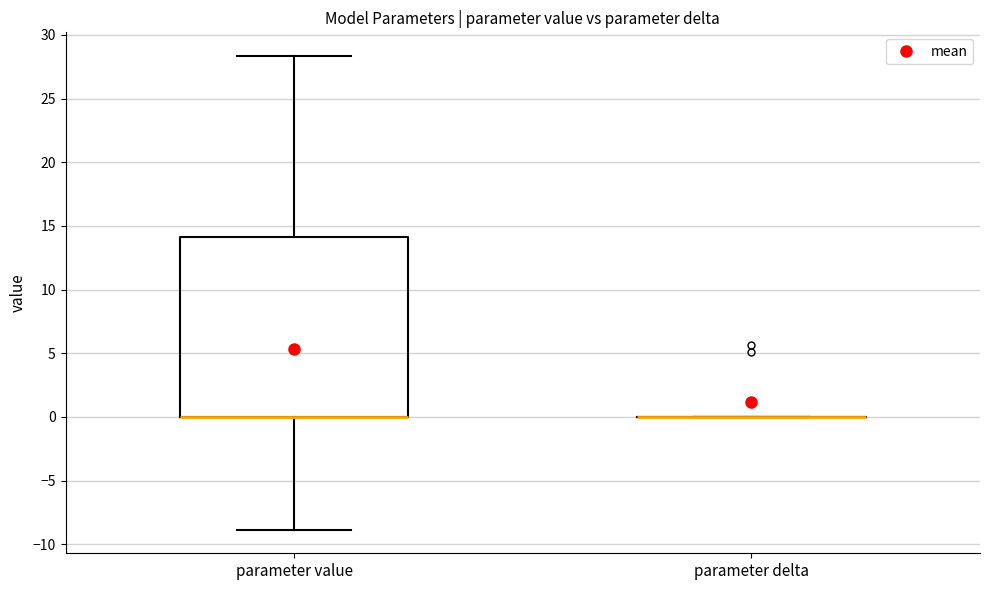

Reading left to right, read every box against the y-axis: the position of its median line, the range the box covers, and the ends of its whiskers. The values are not printed on the chart, so give them approximately, as read against the axis.

parameter value: median 0.0 (drawn on the box's lower edge), box 0.0 to 14.0, whiskers -9.0 to 28.5
parameter delta: box collapsed to a line at 0.0, whiskers 0.0 to 0.0